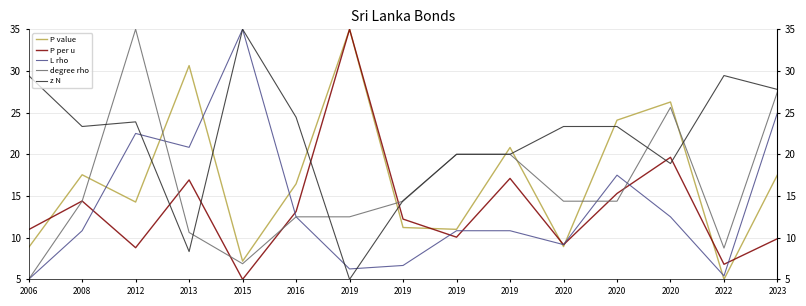

How many times do degree rho and P per u cross each other?

7